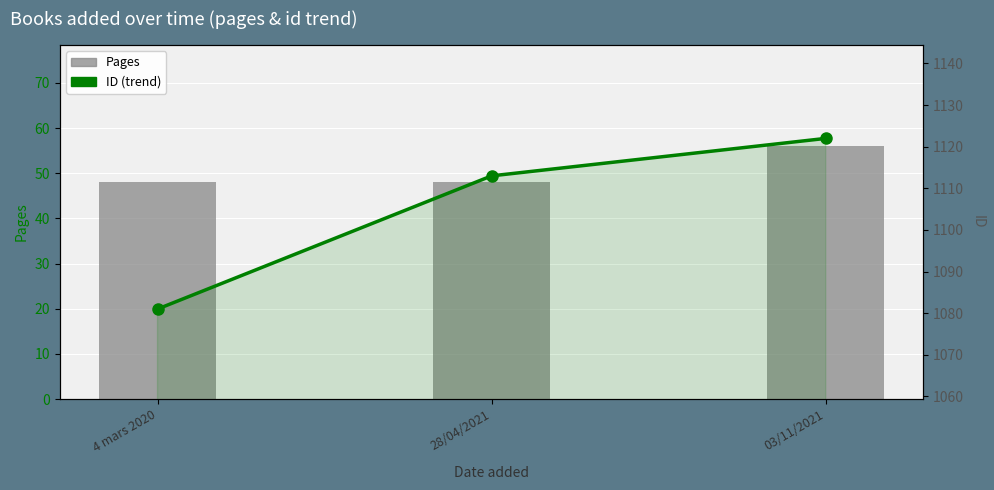

Reading right to left, list all the values displayed in this chart.

Pages: 03/11/2021=56	28/04/2021=48	4 mars 2020=48
ID (trend): 03/11/2021=1122	28/04/2021=1113	4 mars 2020=1081